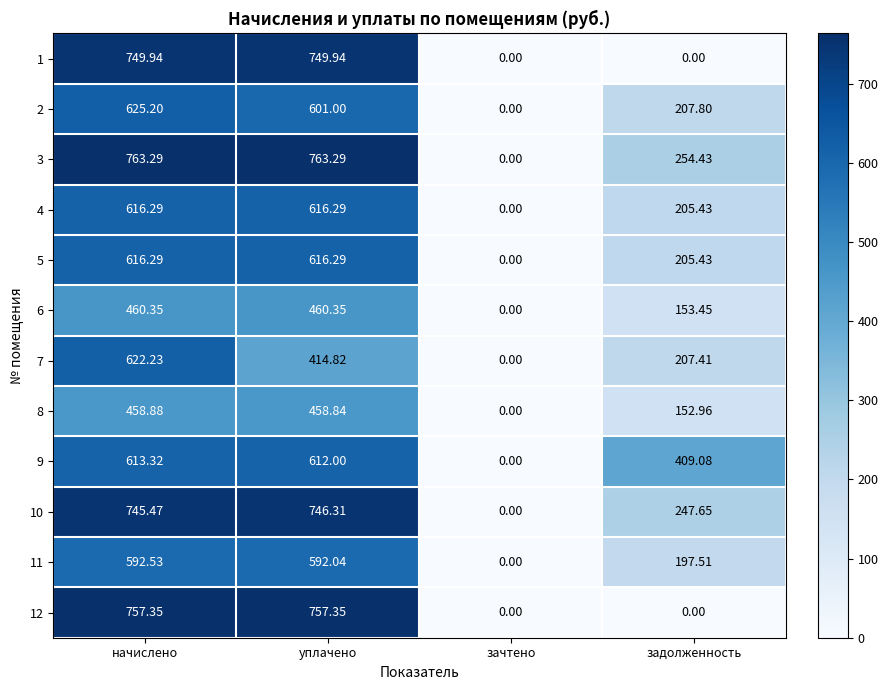

List the labels in order of 10 value, smallest first.

зачтено, задолженность, начислено, уплачено